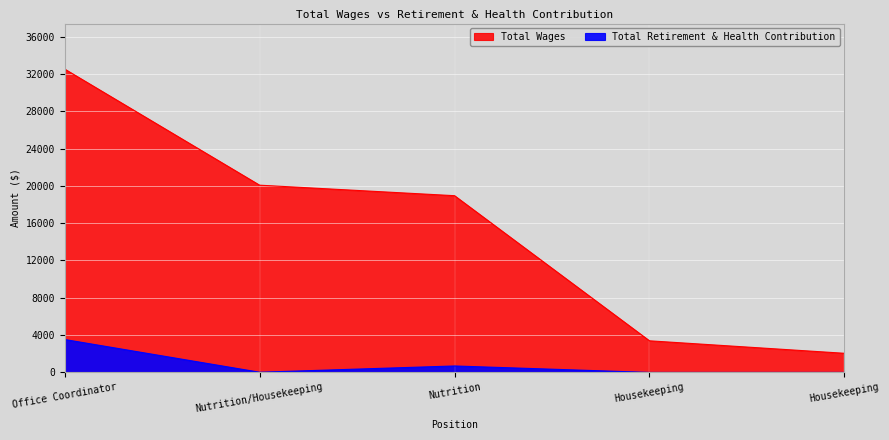

Rank the categories by Total Retirement & Health Contribution value from lowest to highest.

Housekeeping, Housekeeping, Nutrition/Housekeeping, Nutrition, Office Coordinator